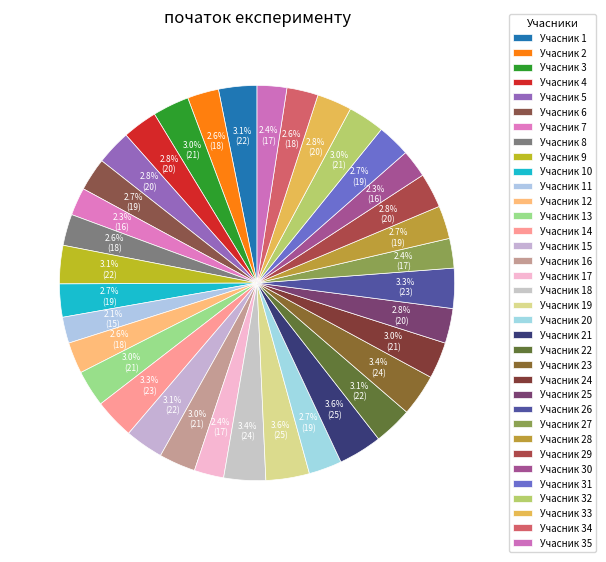

How many slices are in this pie chart?

35